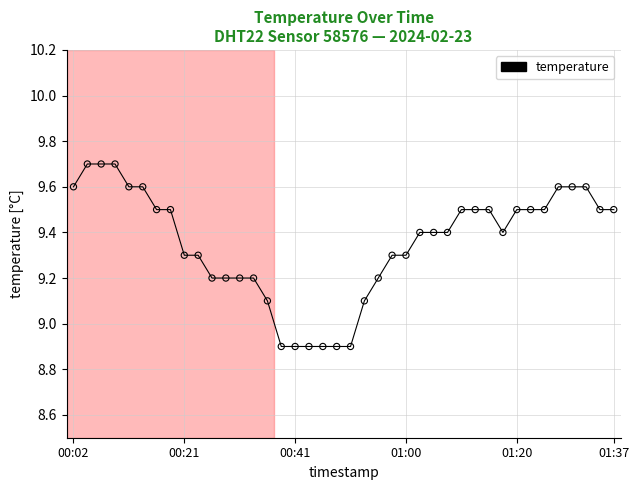

What is the minimum value shown in the chart?

8.9